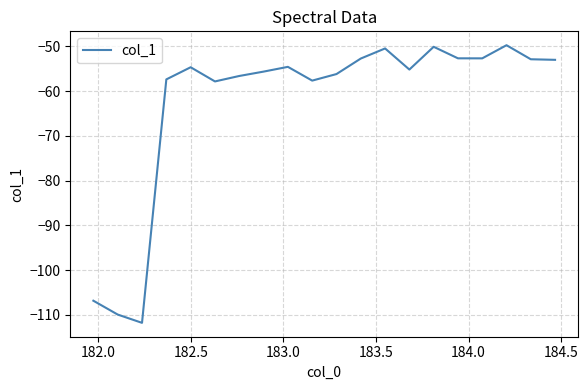

What is the greatest value displayed?

-49.7